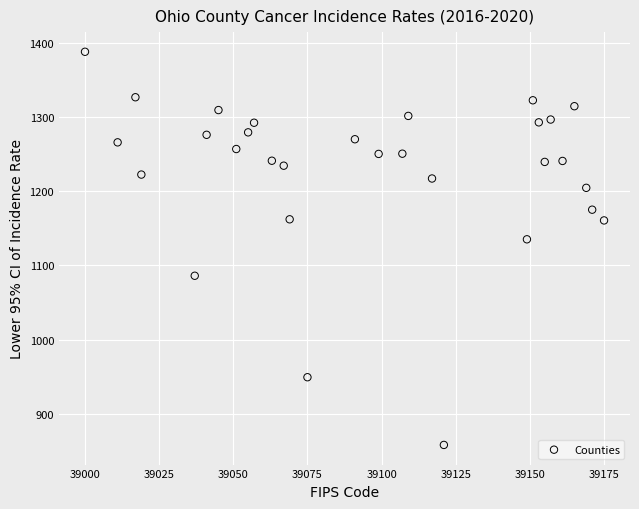

What is the range of X values (max minus min)?

175.0